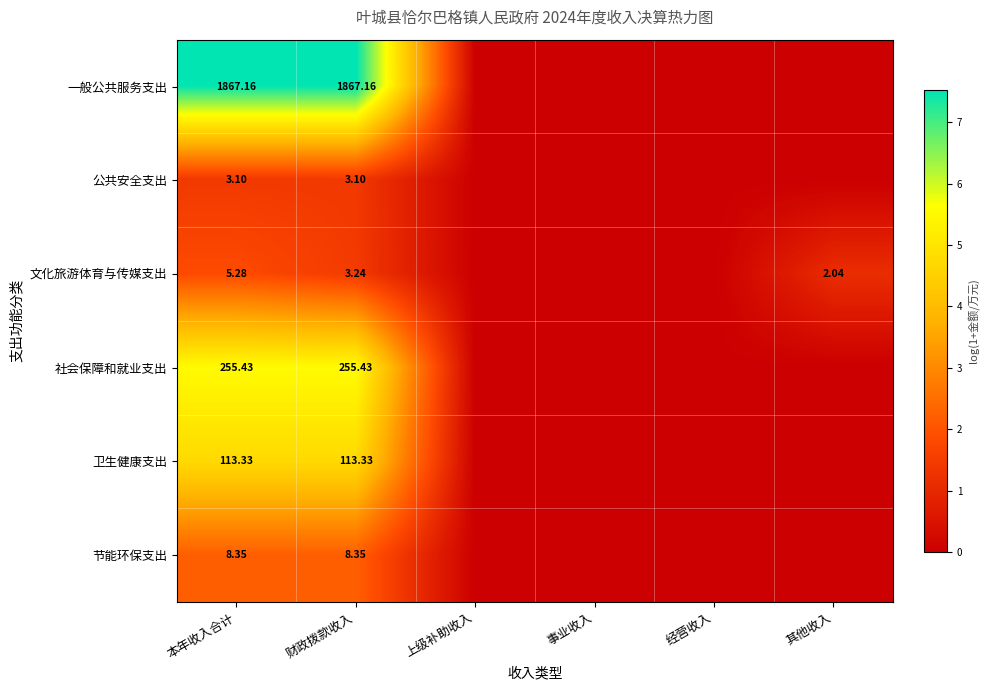

Rank the series at 财政拨款收入 from lowest to highest value.

公共安全支出, 文化旅游体育与传媒支出, 节能环保支出, 卫生健康支出, 社会保障和就业支出, 一般公共服务支出